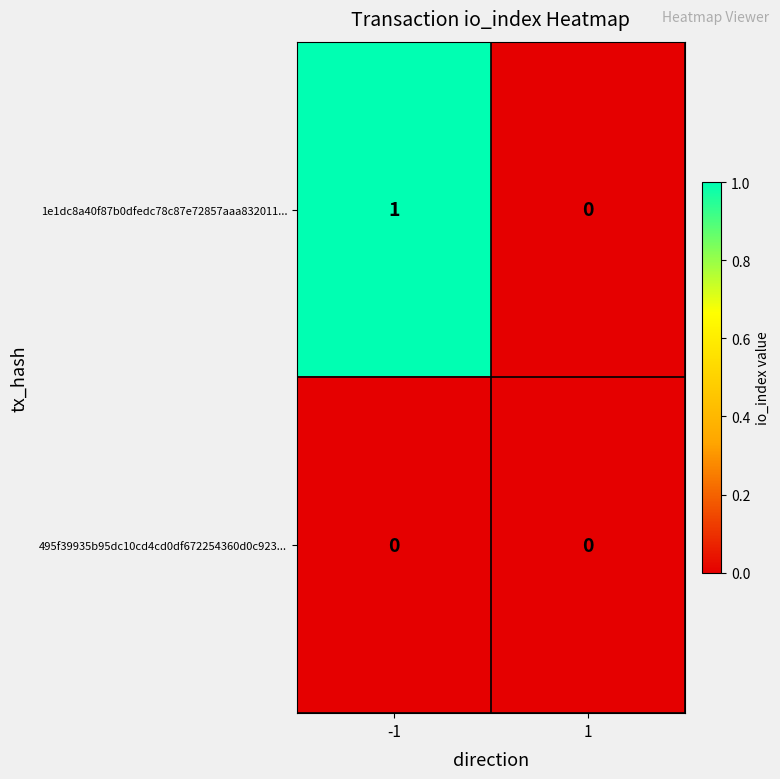

Is it true that 1e1dc8a40f87b0dfedc78c87e72857aaa832011... equals 1 at -1?

True